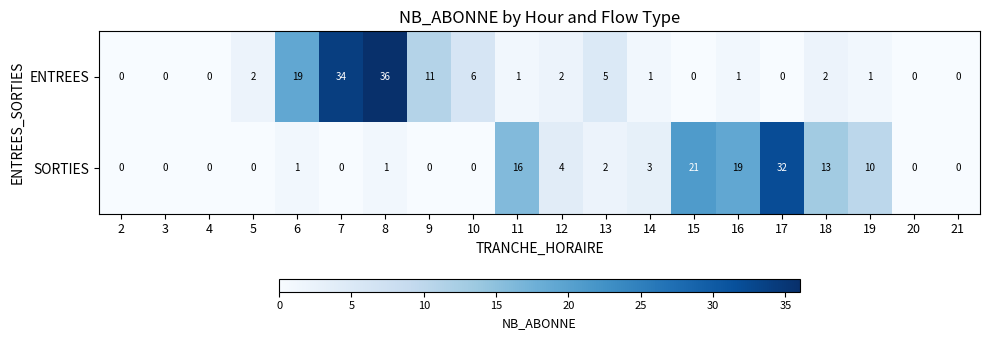

True or false: ENTREES has a value of 9 at 6.

False